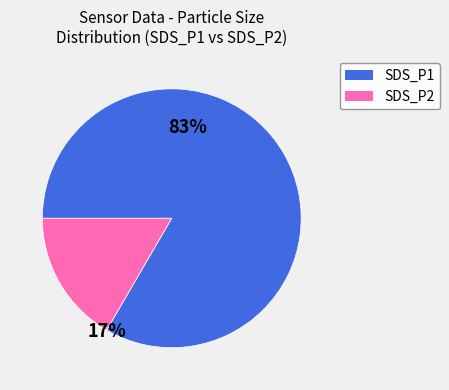

What is the smallest slice in the pie chart?

SDS_P2